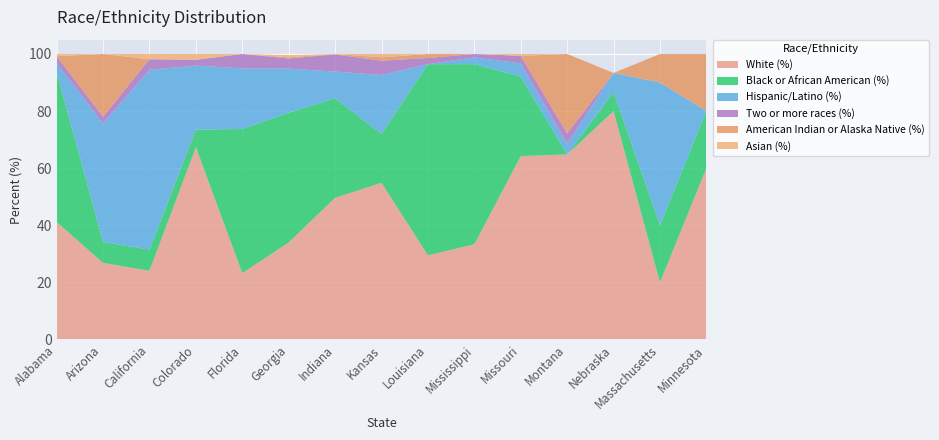

Reading left to right, extract all data points from this chart.

White (%): 41.1	26.8	24.1	67.3	23.2	34.0	49.6	54.9	29.5	33.3	64.2	64.8	80.0	20.0	60.0
Black or African American (%): 52.4	7.3	7.4	6.1	50.5	45.5	34.8	17.1	66.9	63.1	27.8	0.0	6.7	20.0	20.0
Hispanic/Latino (%): 3.2	41.5	63.0	22.4	21.2	15.4	9.3	20.7	0.0	2.4	4.6	3.7	6.7	50.0	0.0
Two or more races (%): 2.4	2.4	3.7	2.0	5.0	3.6	6.0	5.0	2.2	1.2	2.6	3.7	0.0	0.0	0.0
American Indian or Alaska Native (%): 0.0	21.9	0.0	0.0	0.0	0.4	0.1	1.2	1.4	0.0	0.0	27.8	0.0	10.0	20.0
Asian (%): 0.8	0.0	1.9	2.0	0.0	0.8	0.0	1.2	0.0	0.0	0.7	0.0	0.0	0.0	0.0